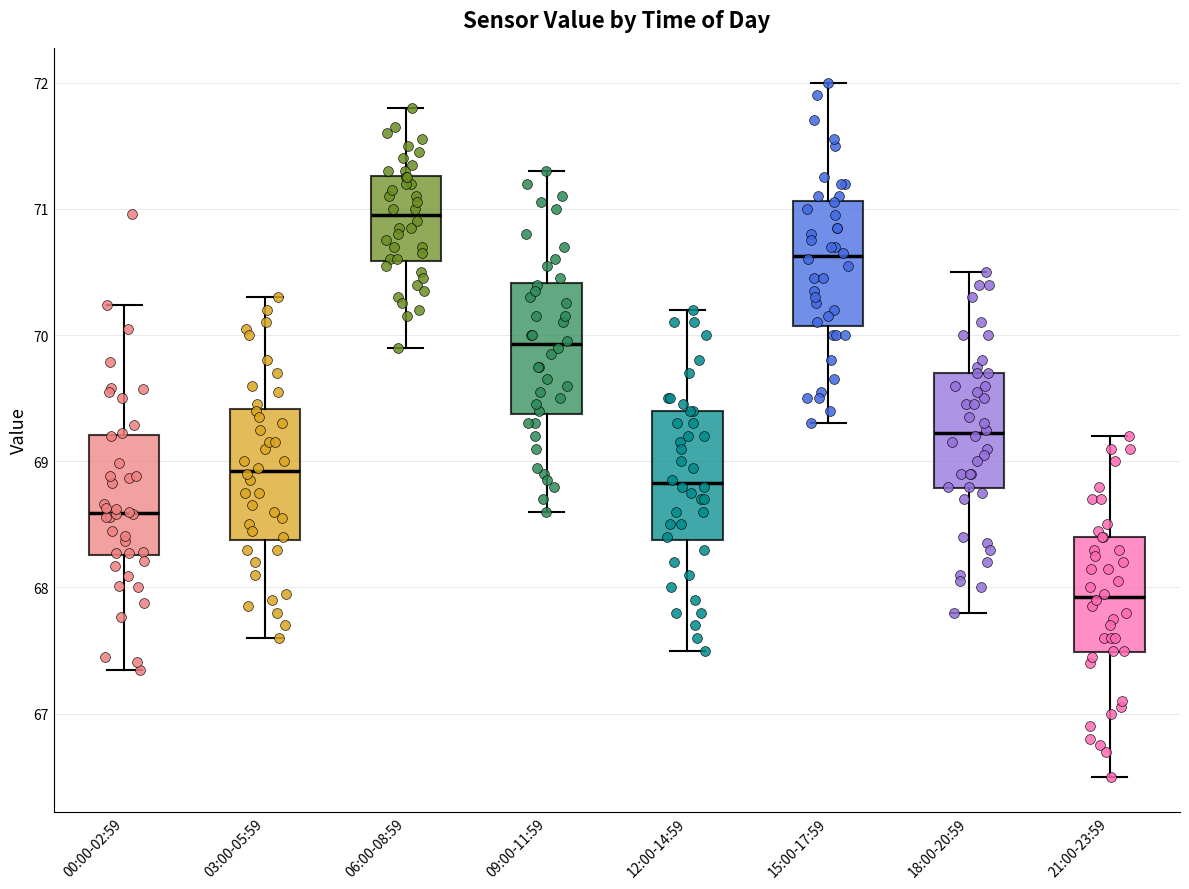

Reading left to right, read every box against the y-axis: the position of its median line, the range the box covers, and the ends of its whiskers. The values are not printed on the chart, so give them approximately, as read against the axis.

00:00-02:59: median 68.6, box 68.3 to 69.2, whiskers 67.4 to 70.2
03:00-05:59: median 68.9, box 68.4 to 69.4, whiskers 67.6 to 70.3
06:00-08:59: median 71.0, box 70.6 to 71.3, whiskers 69.9 to 71.8
09:00-11:59: median 69.9, box 69.4 to 70.4, whiskers 68.6 to 71.3
12:00-14:59: median 68.8, box 68.4 to 69.4, whiskers 67.5 to 70.2
15:00-17:59: median 70.6, box 70.1 to 71.1, whiskers 69.3 to 72.0
18:00-20:59: median 69.2, box 68.8 to 69.7, whiskers 67.8 to 70.5
21:00-23:59: median 67.9, box 67.5 to 68.4, whiskers 66.5 to 69.2